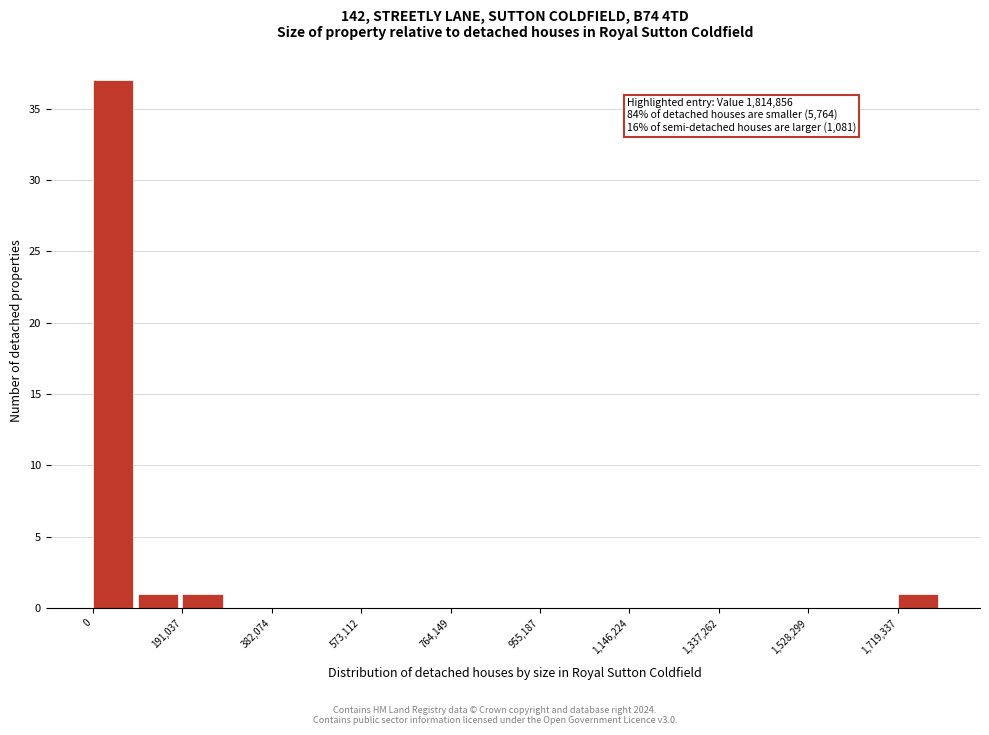

Which range on the x-axis has the tallest bar?

0 to 100000